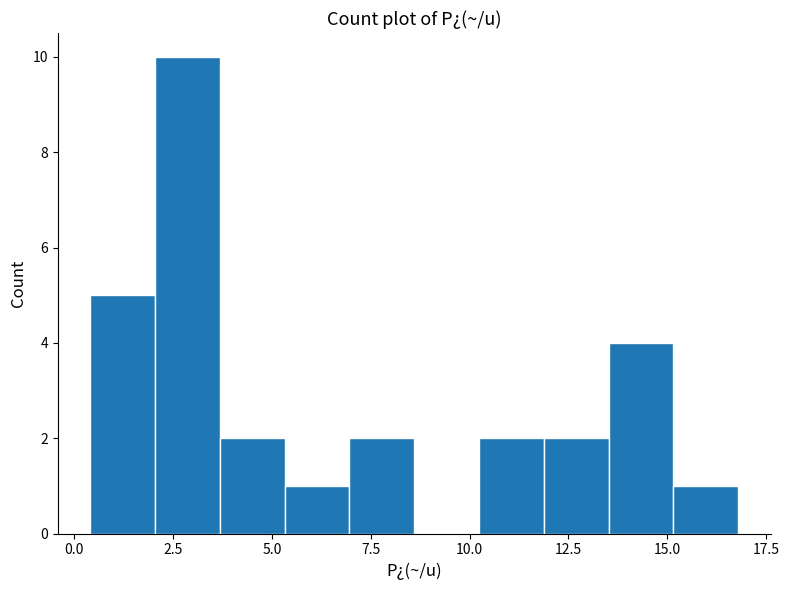

Around what value on the x-axis is the tallest bar? Give the approximate position of its centre, as read against the axis.

3.0